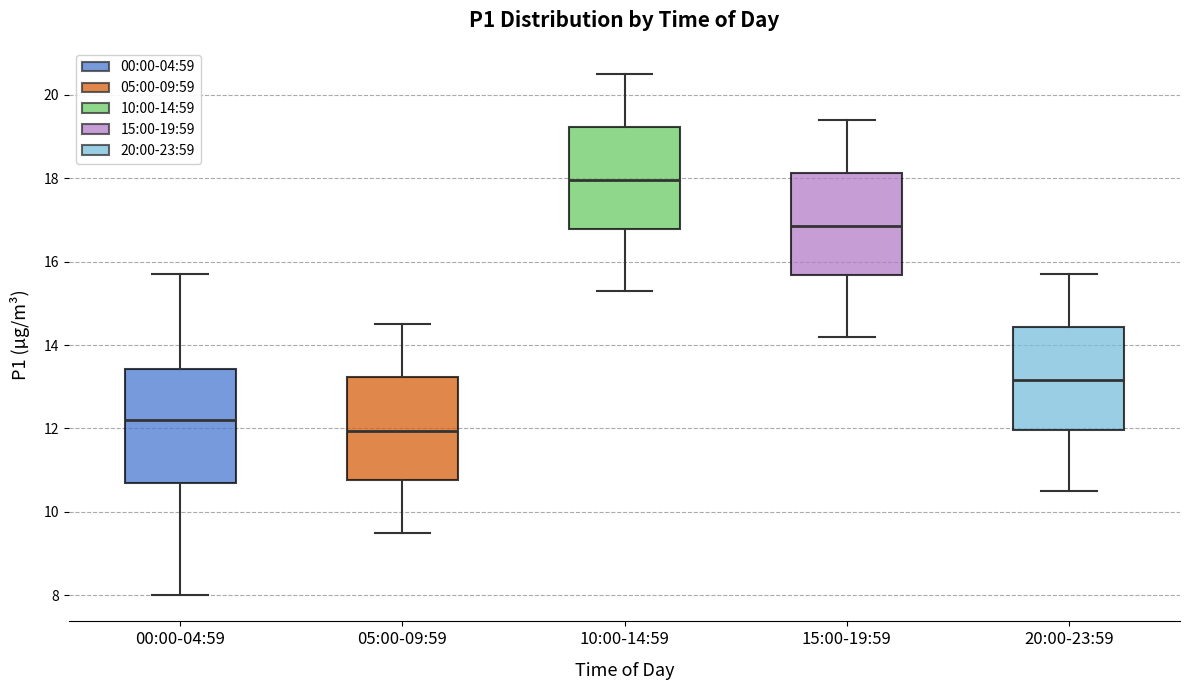

Reading left to right, transcribe this box plot: for each box, give where its median line is, the range the box spans, and where its two whiskers end, as read against the y-axis. The values are not printed on the chart, so give them approximately, as read against the axis.

00:00-04:59: median 12.2, box 10.8 to 13.4, whiskers 8.0 to 15.8
05:00-09:59: median 12.0, box 10.8 to 13.2, whiskers 9.6 to 14.6
10:00-14:59: median 18.0, box 16.8 to 19.2, whiskers 15.4 to 20.6
15:00-19:59: median 16.8, box 15.6 to 18.2, whiskers 14.2 to 19.4
20:00-23:59: median 13.2, box 12.0 to 14.4, whiskers 10.6 to 15.8